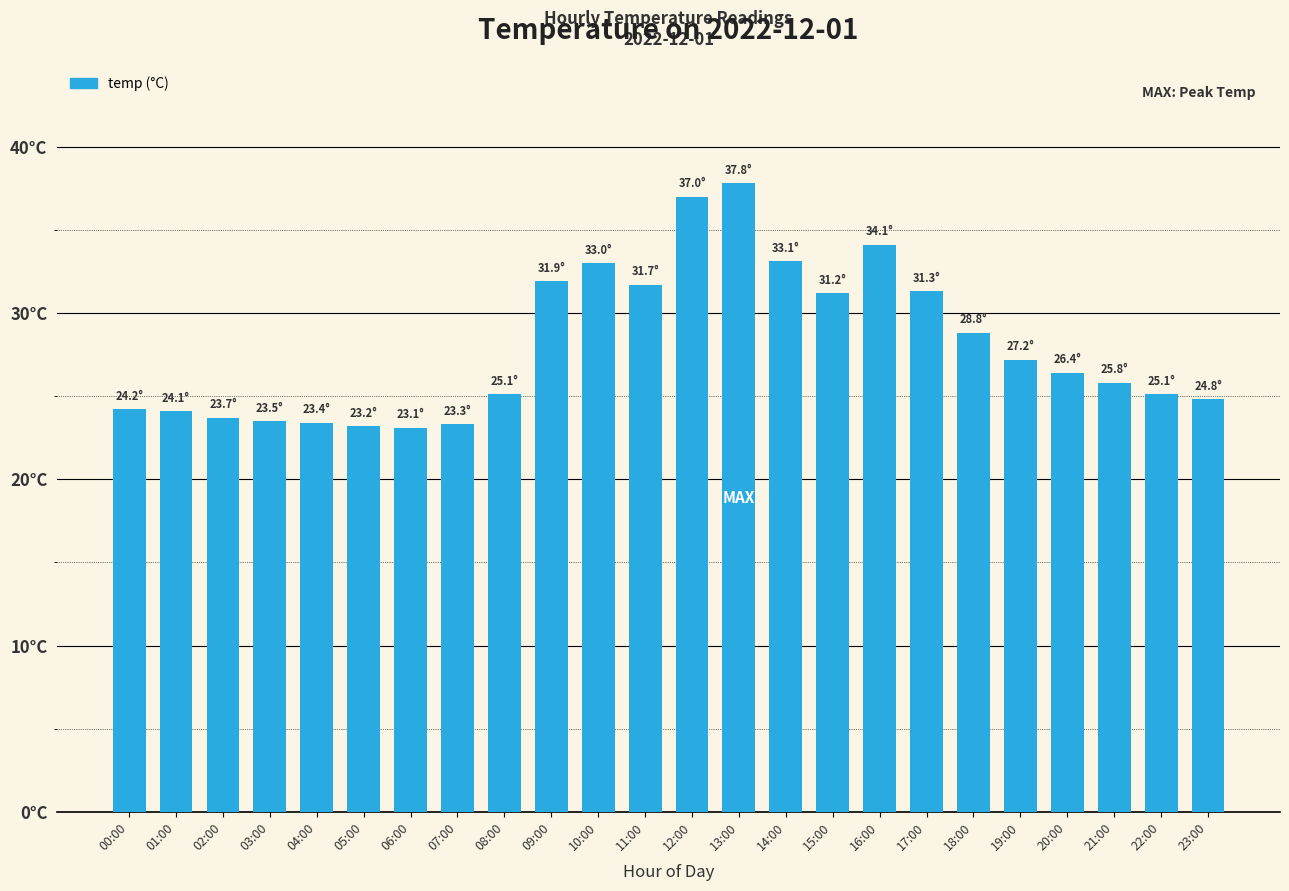

List the labels in order of value, smallest first.

06:00, 05:00, 07:00, 04:00, 03:00, 02:00, 01:00, 00:00, 23:00, 08:00, 22:00, 21:00, 20:00, 19:00, 18:00, 15:00, 17:00, 11:00, 09:00, 10:00, 14:00, 16:00, 12:00, 13:00